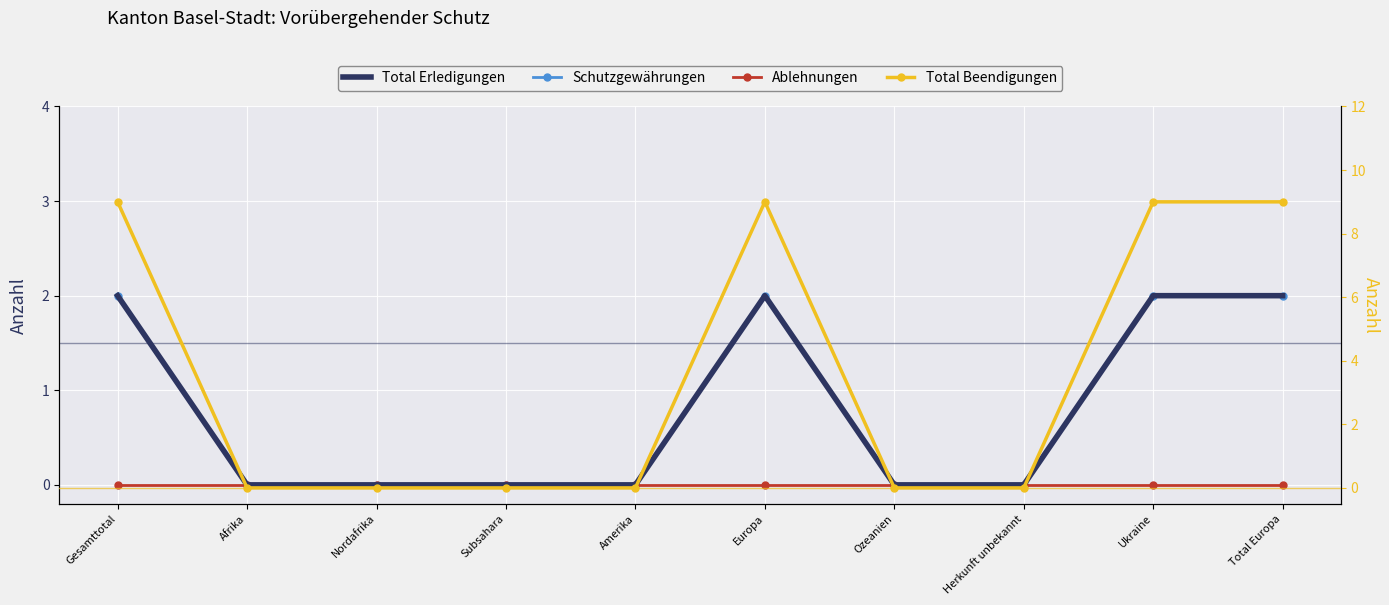

The value of Schutzgewährungen at Amerika is 0. True or false?

True